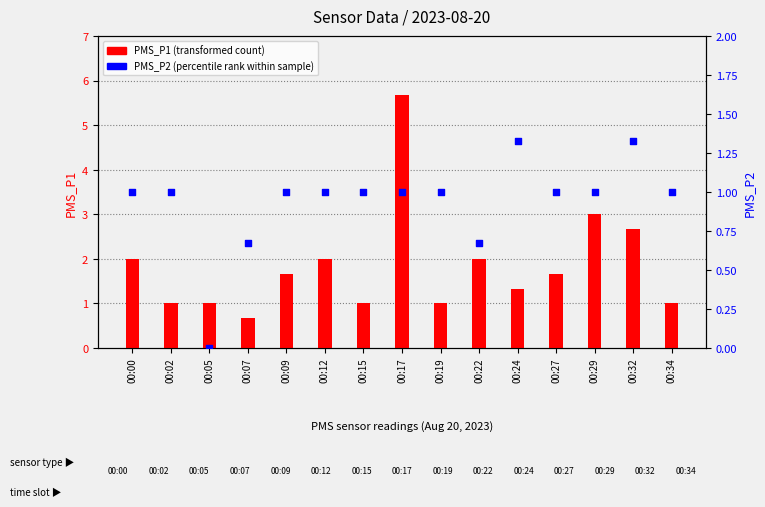

Which series has the widest spread of Y values?

PMS_P1 (transformed count)